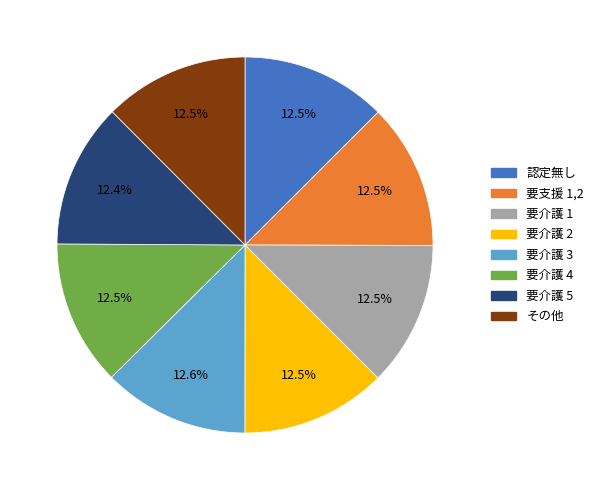

Is there any slice that represents more than half of the pie?

No